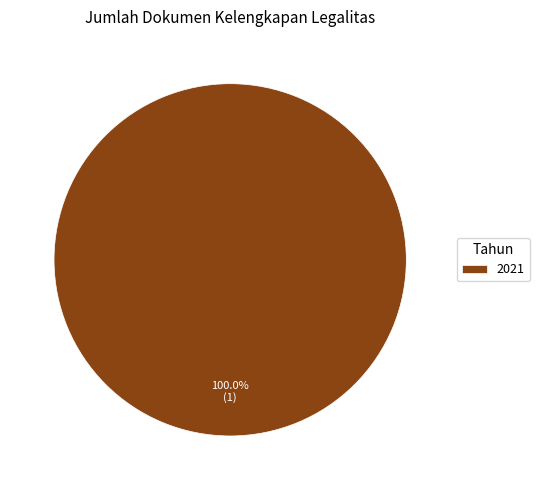

Rank the categories by value from lowest to highest.

2021